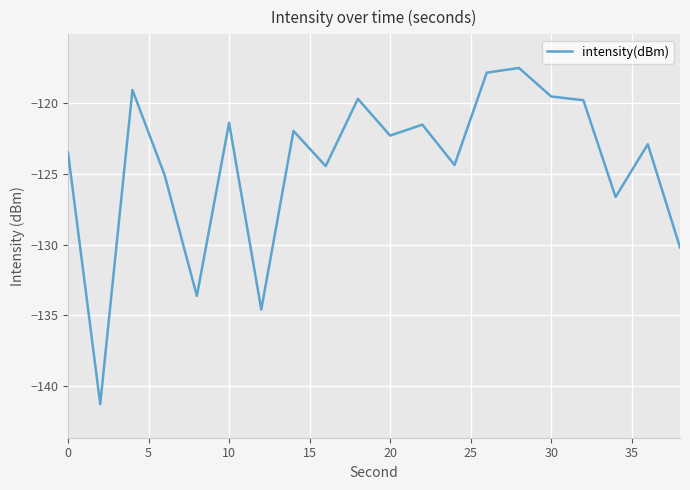

What is the difference between the maximum and minimum values?

23.8